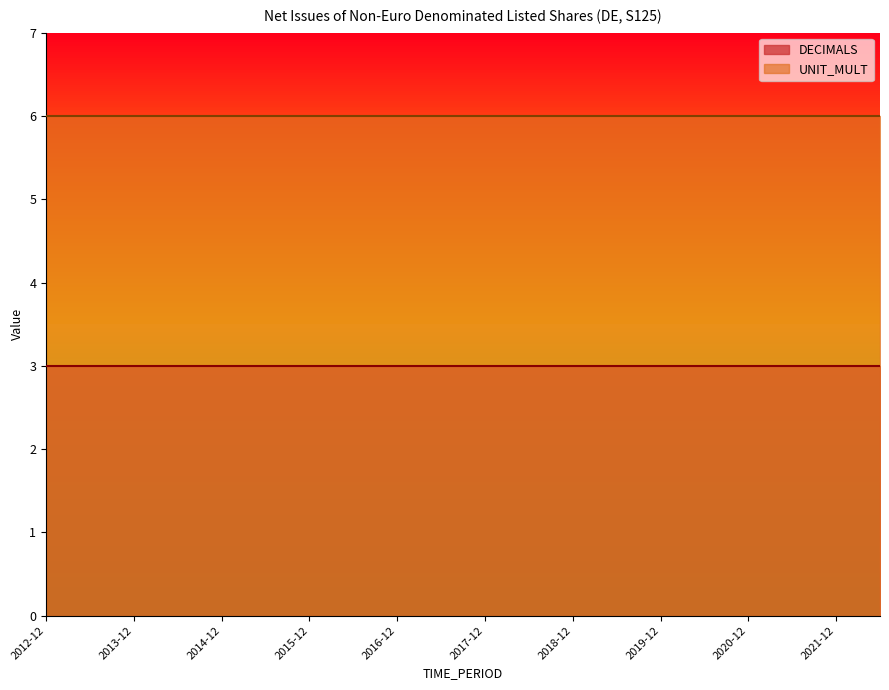

Is it true that DECIMALS equals 5 at 2013-06?

False